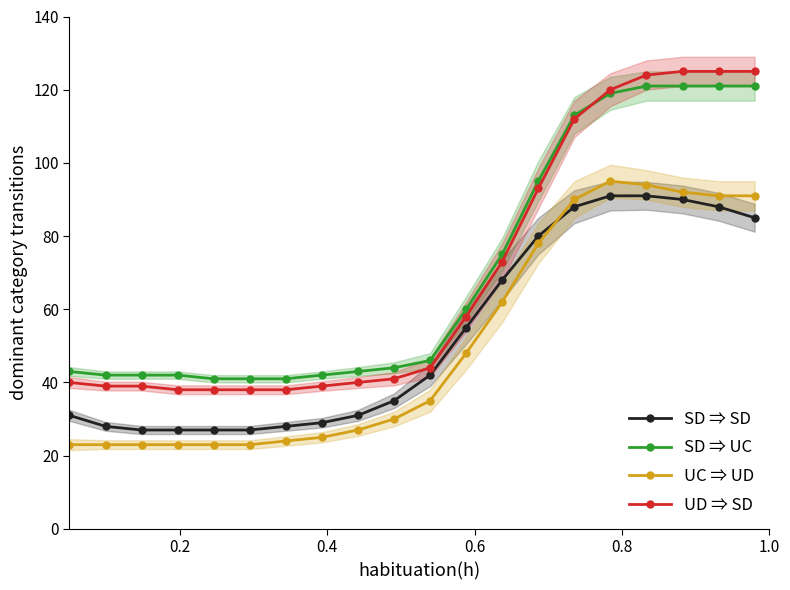

What is the minimum value shown in the chart?

23